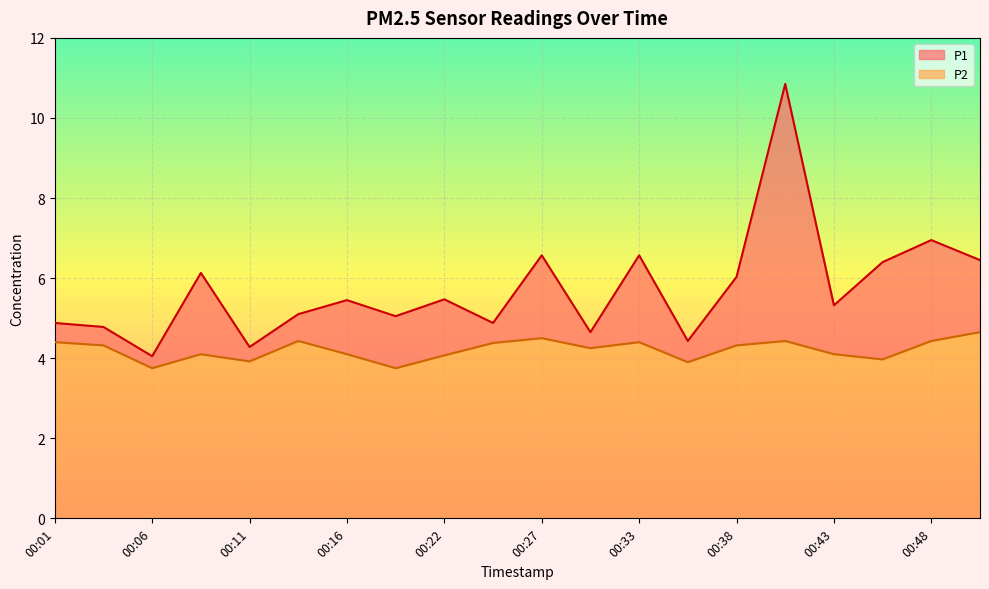

Where does the P2 series first go above 4?

00:01